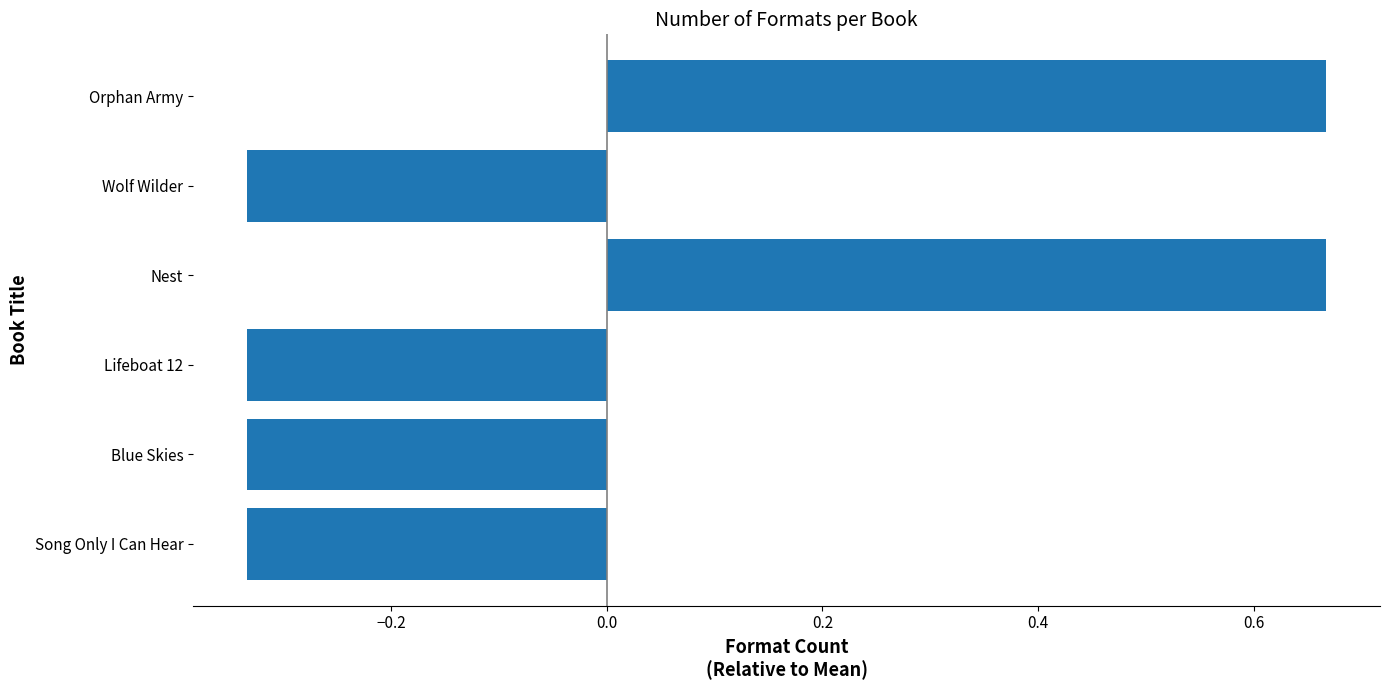

How many data points are less than 0?

4